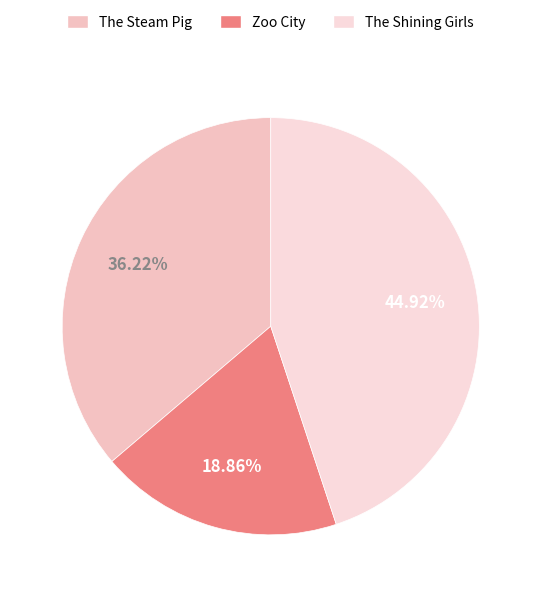

Which slice is the largest?

The Shining Girls